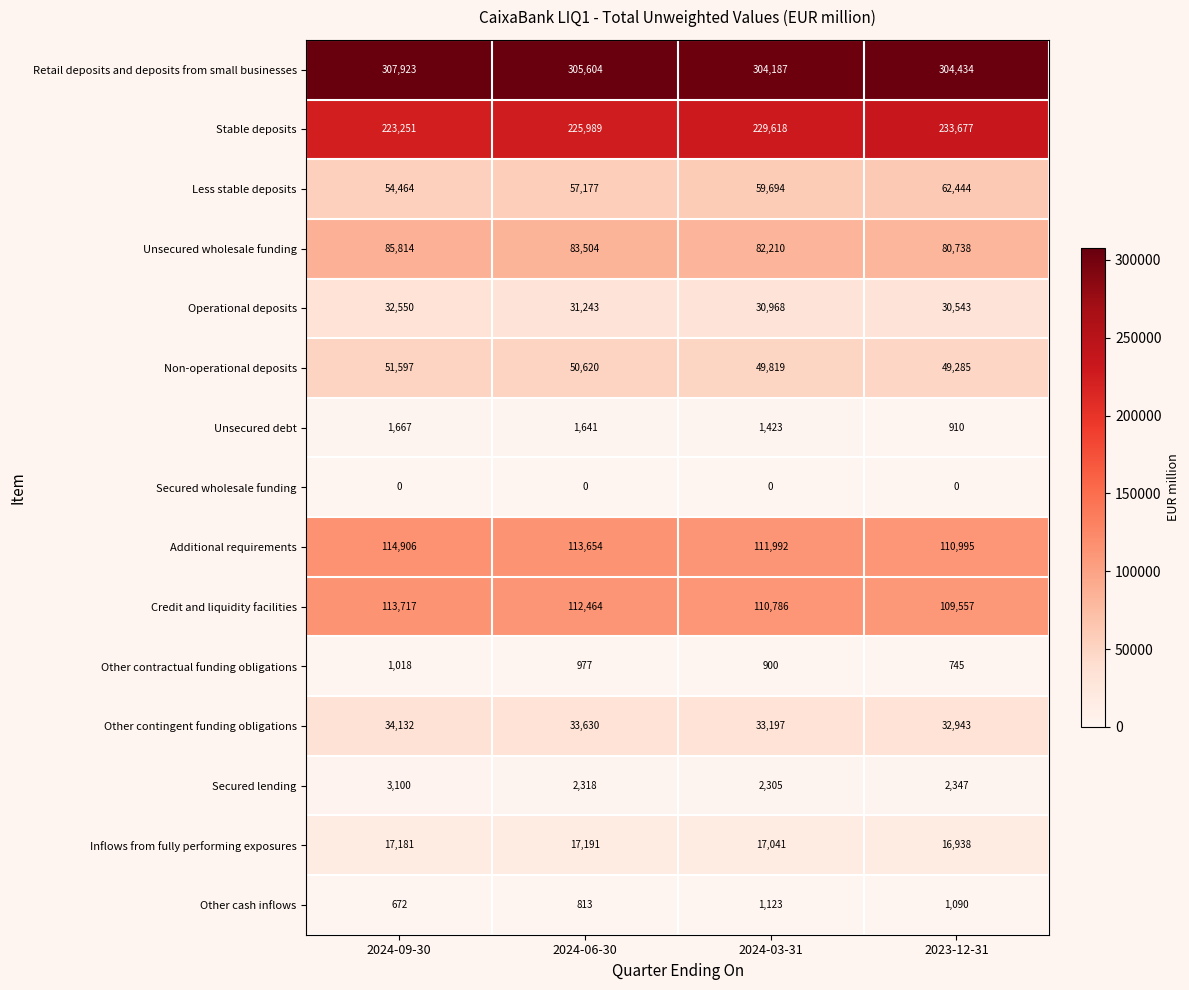

What is the difference between the second highest and minimum values in the Inflows from fully performing exposures series?

243